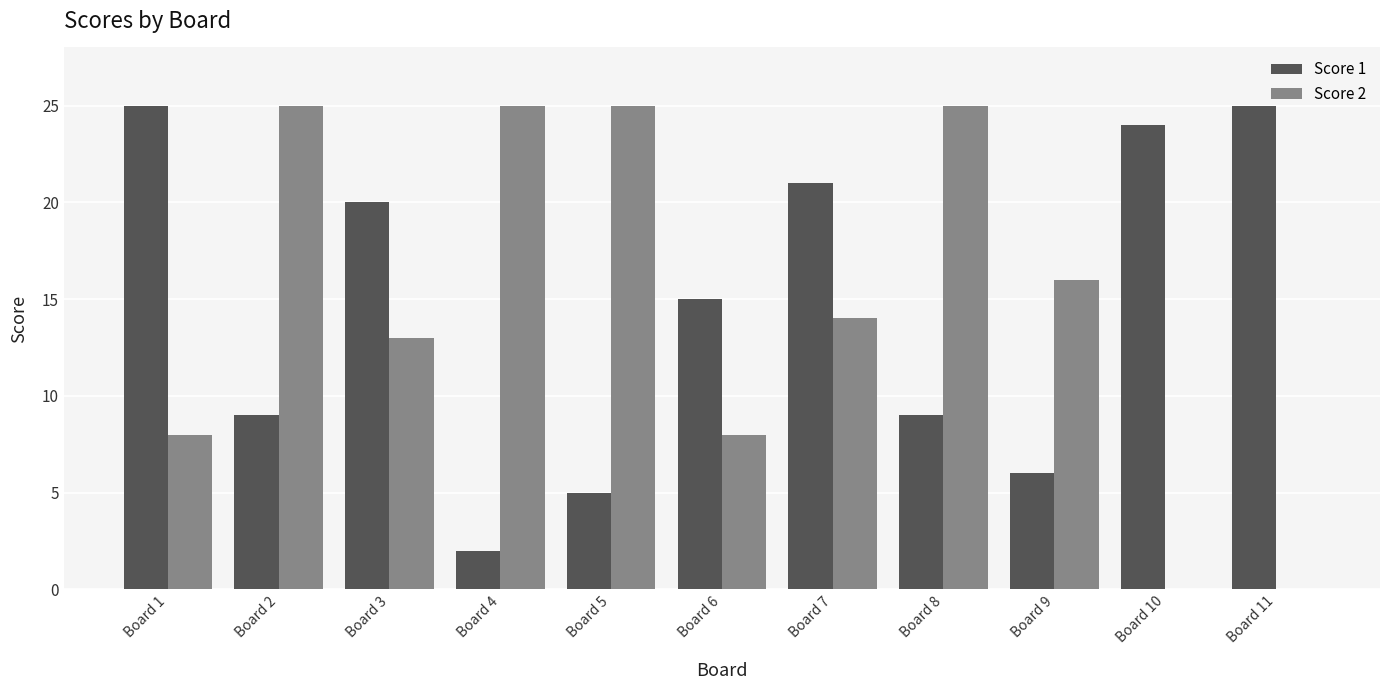

Is it true that Score 2 equals 8 at Board 1?

True